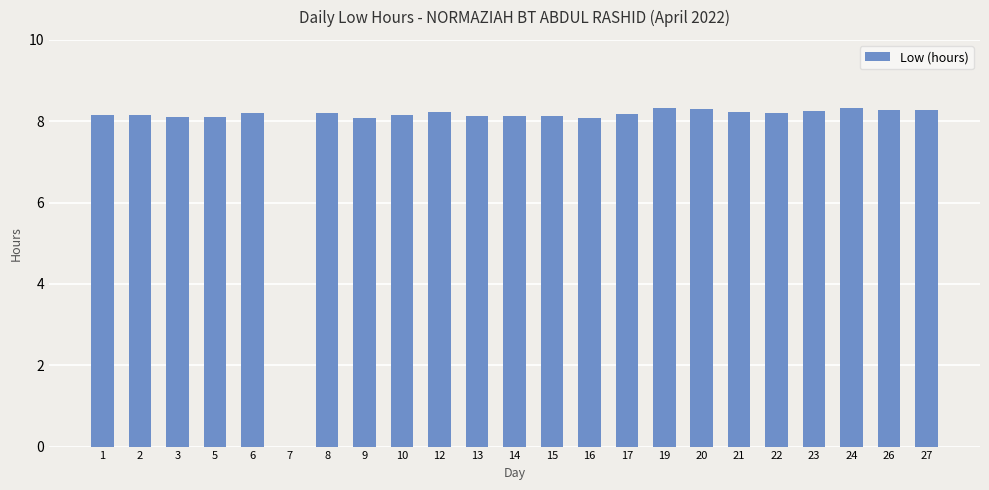

What is the sum of the values at 19 and 9?

16.4